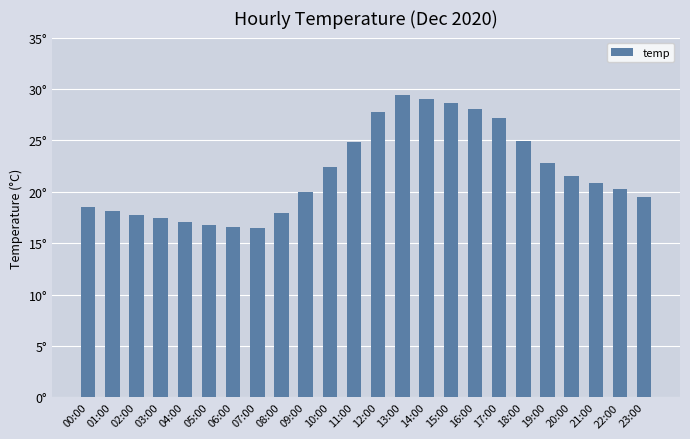

Are the bars horizontal?

No